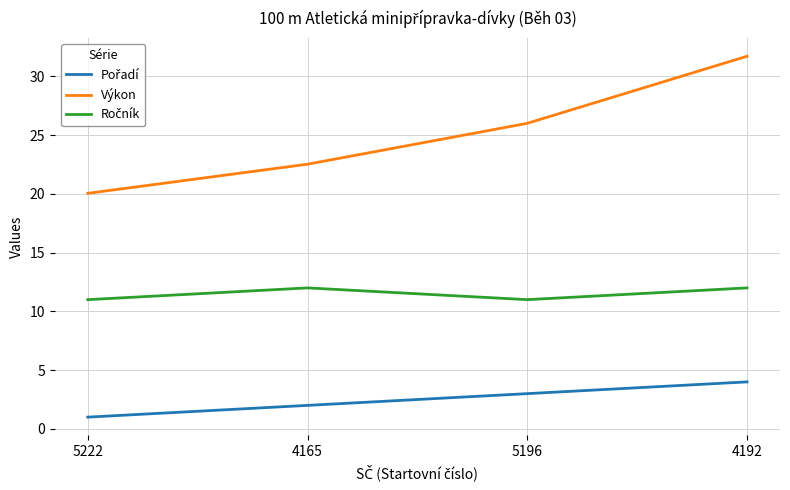

Count the number of categories in the chart.

4